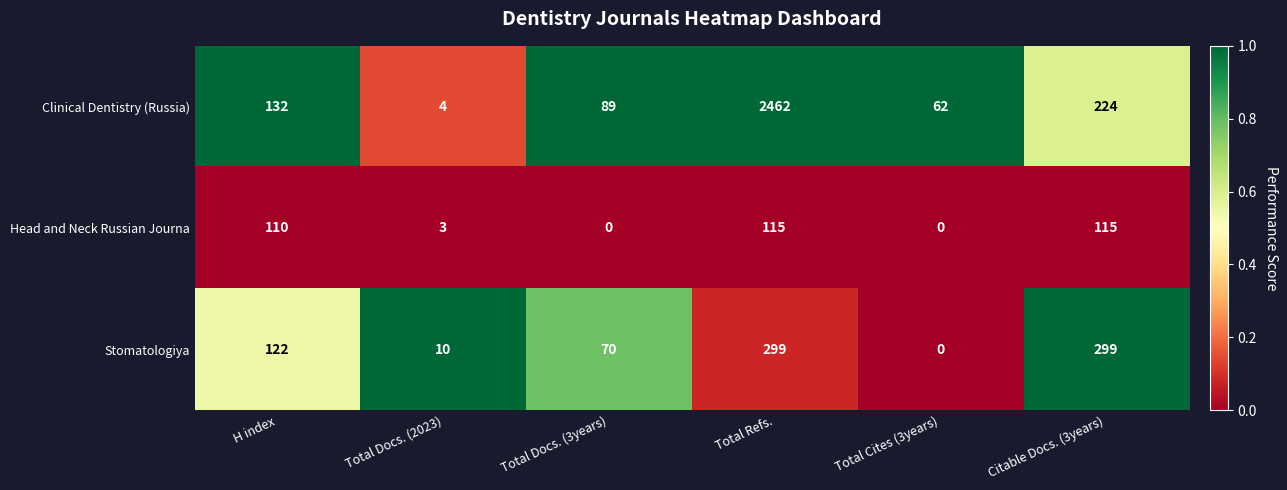

Is it true that Head and Neck Russian Journa equals 115 at Total Refs.?

True